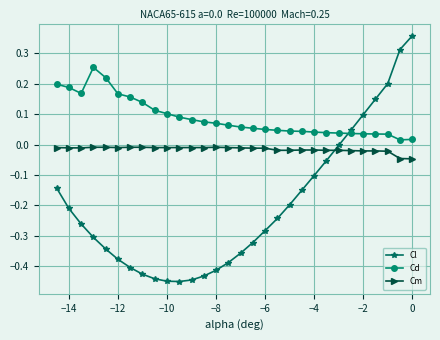

Which series has the largest total across all categories?

Cd